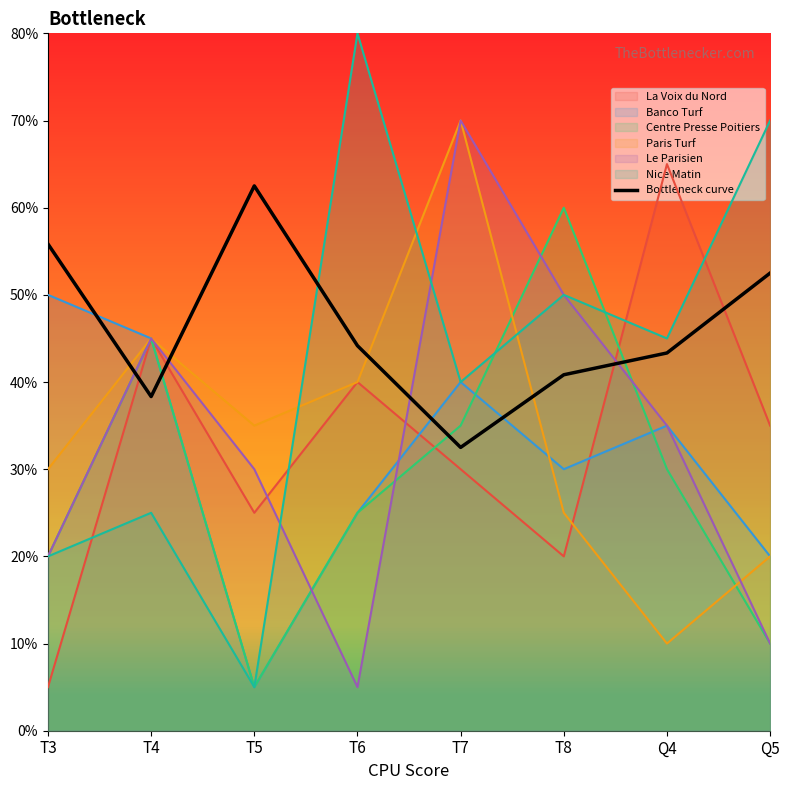

What is the ratio of the value at T5 to the value at Q5?

1.2